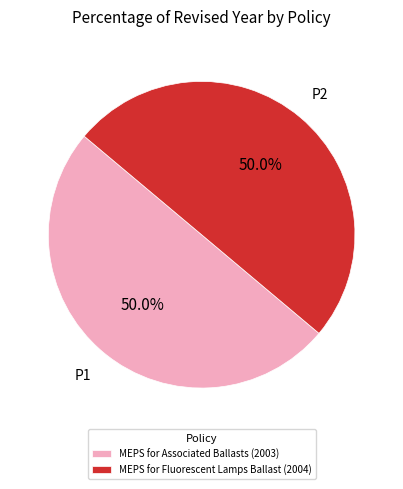

To the nearest percent, what percentage of the pie is MEPS for Associated Ballasts?

50%